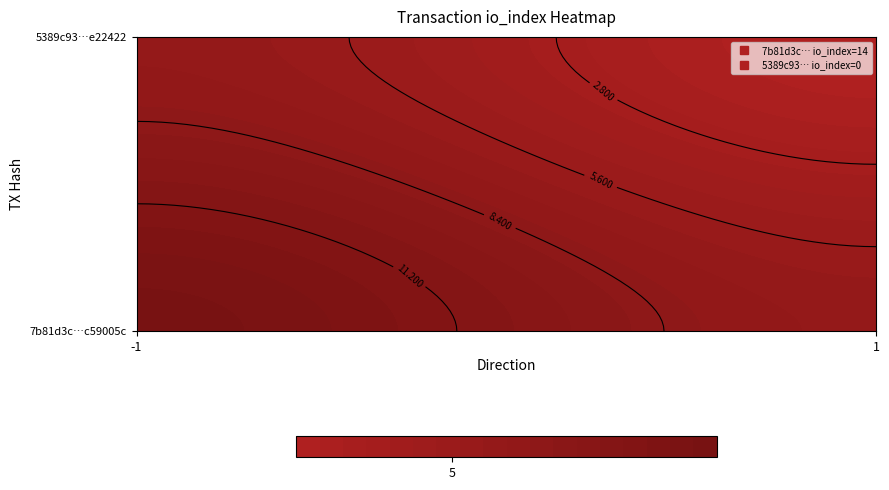

Reading right to left, transcribe all the data shown in this chart.

7b81d3c37c1d1e5891d754ed122e2908c59005c: io_index=14	direction=-1
5389c93c57917ff8f48623b564511d024e22422: io_index=0	direction=1